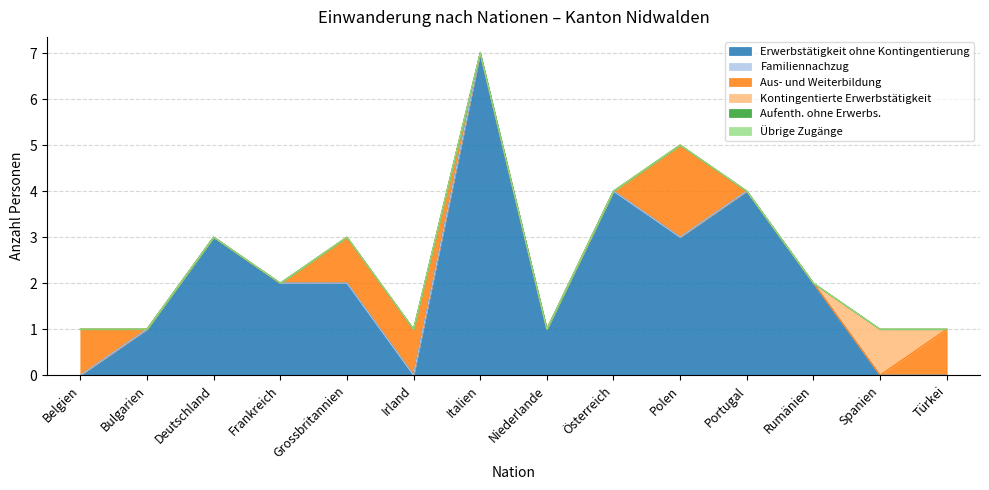

What is the difference between the highest and lowest values at Irland?

1